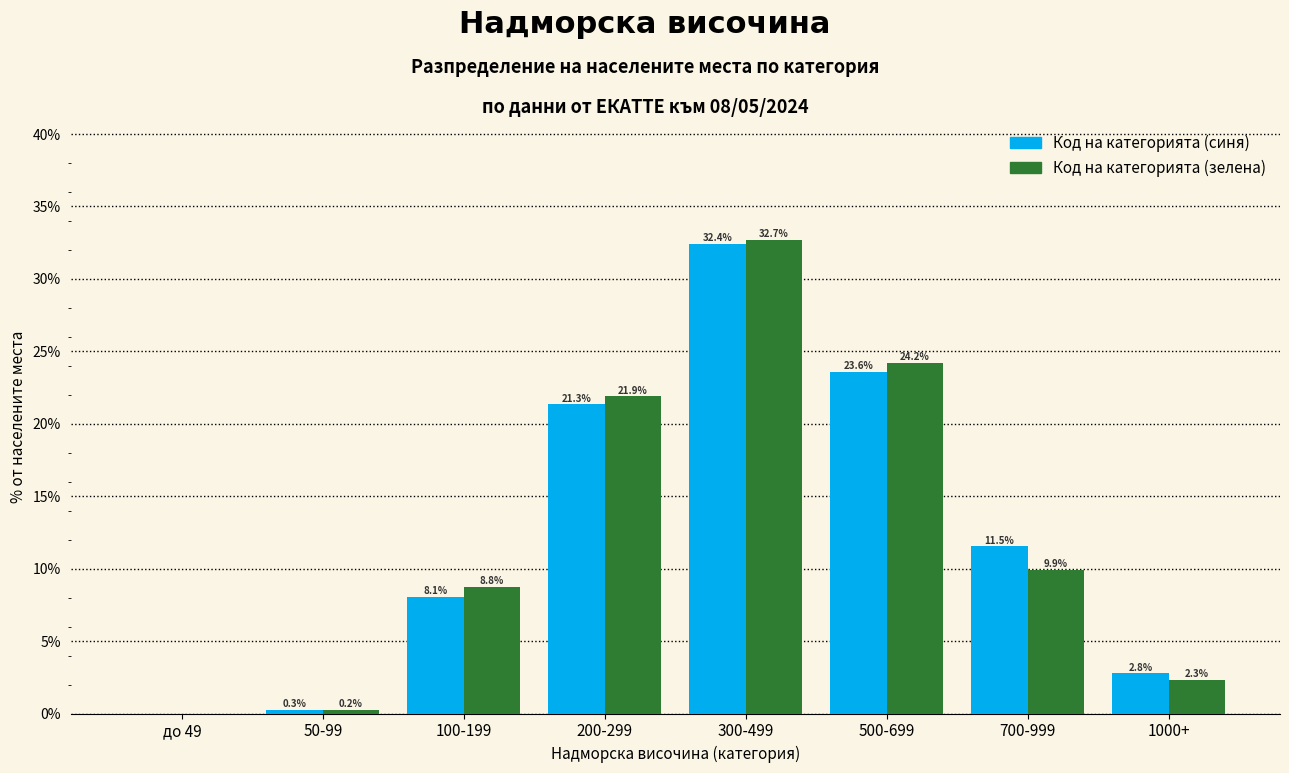

Reading left to right, list all the values displayed in this chart.

Код на категорията (синя): до 49=0.0	50-99=0.3	100-199=8.1	200-299=21.3	300-499=32.4	500-699=23.6	700-999=11.5	1000+=2.8
Код на категорията (зелена): до 49=0.0	50-99=0.2	100-199=8.8	200-299=21.9	300-499=32.7	500-699=24.2	700-999=9.9	1000+=2.3